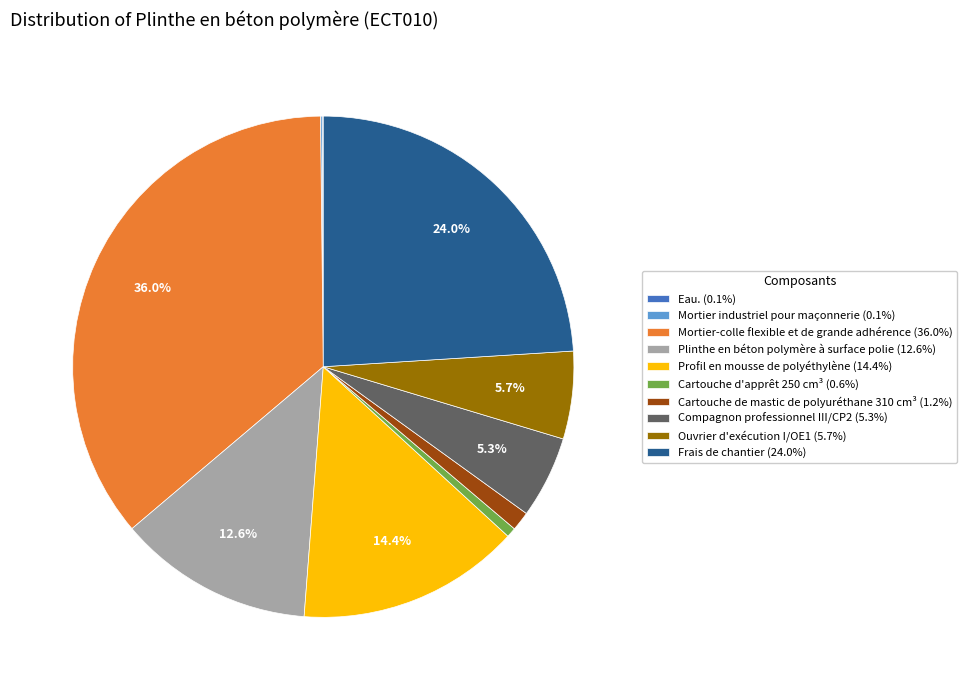

Is there a majority slice in this chart?

No